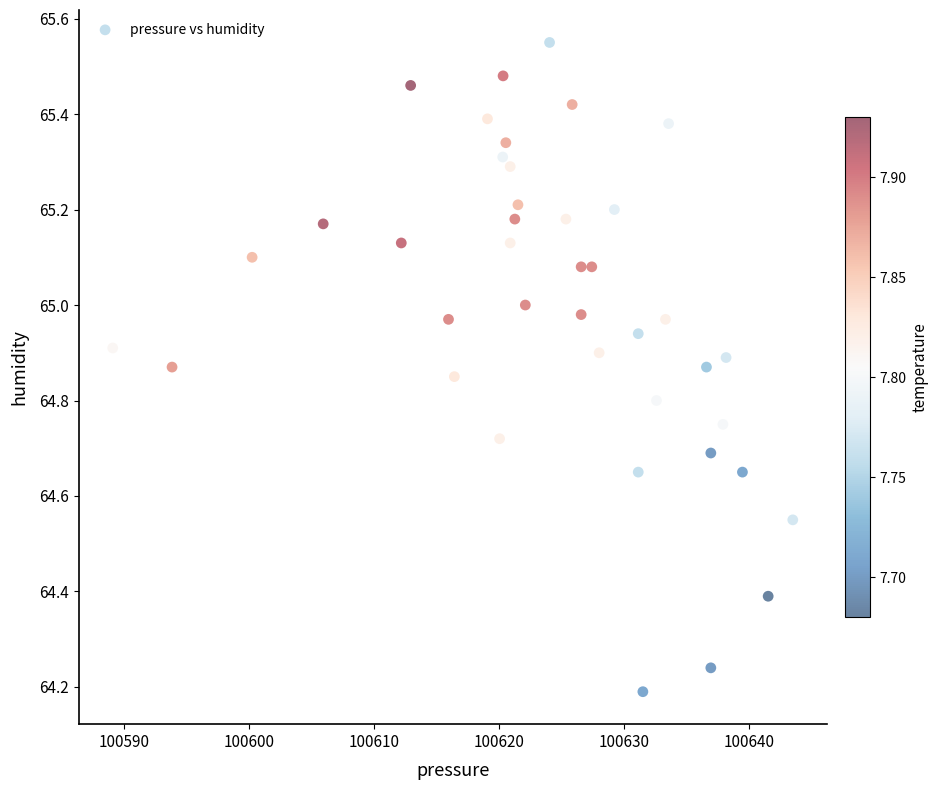

What is the range of X values (max minus min)?

54.4